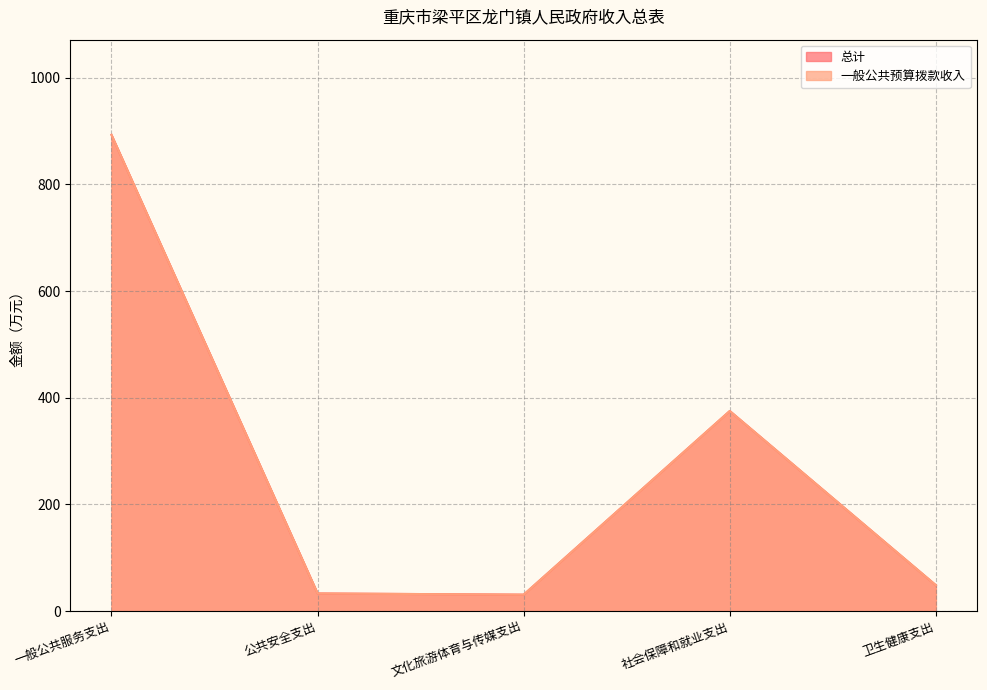

Read the 一般公共预算拨款收入 value at 公共安全支出.

33.0